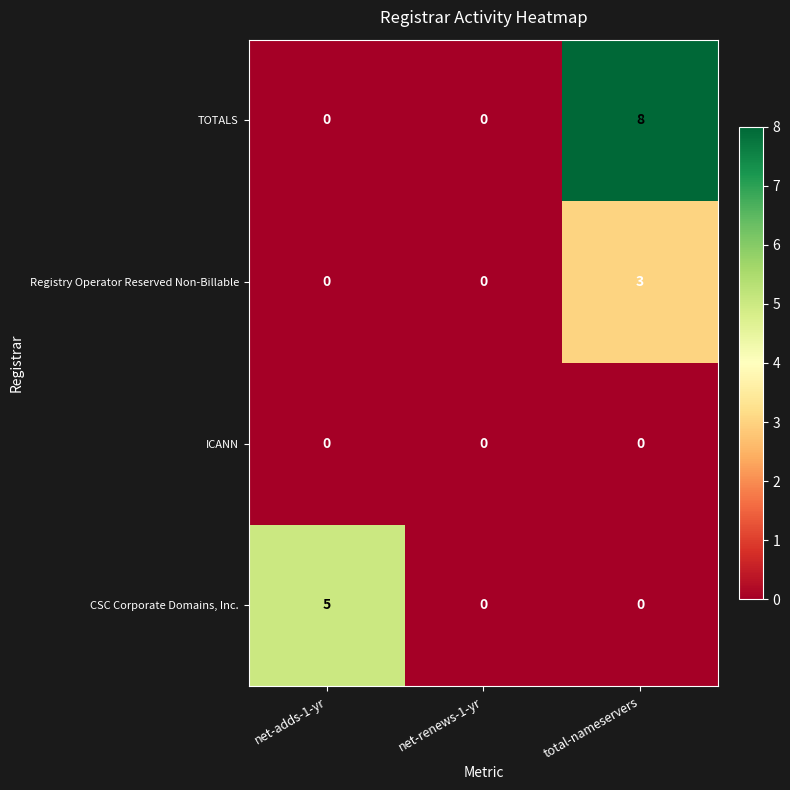

Which series has the largest range (max minus min)?

TOTALS